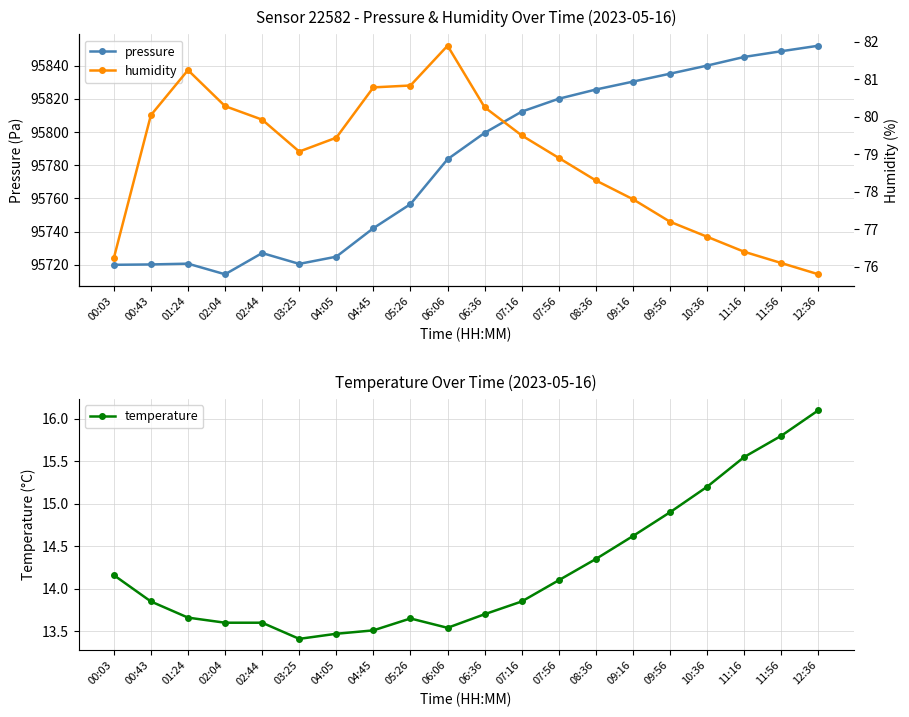

What is the spread (max minus min) of values at 09:56?

95820.3